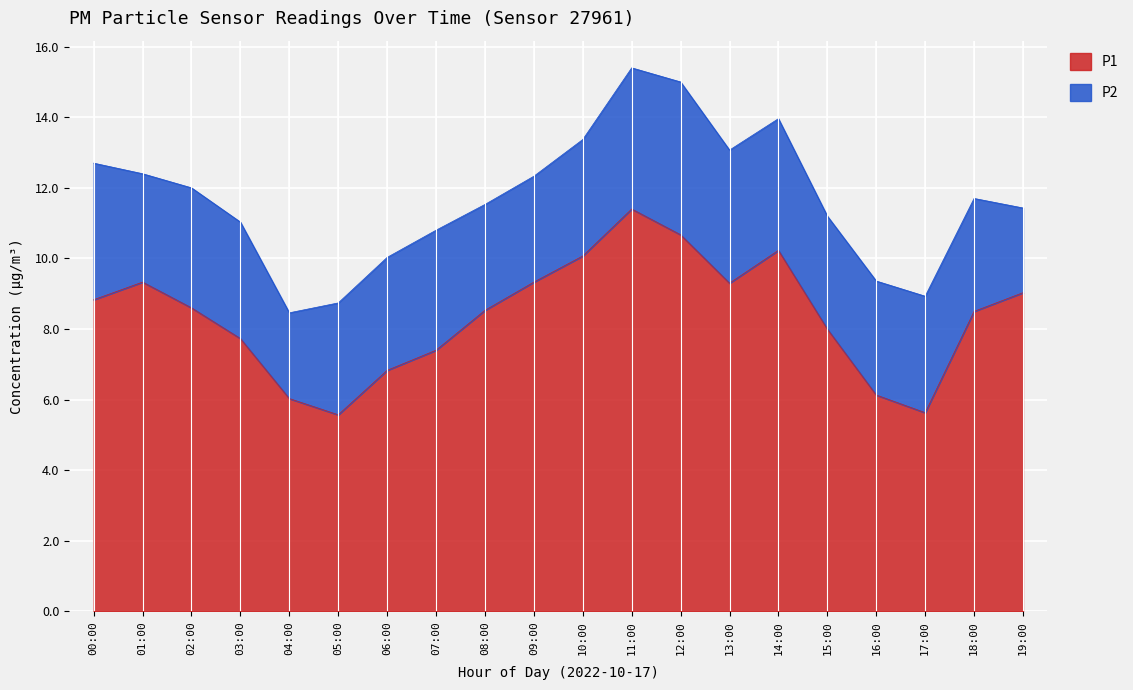

How many values exceed 8?

12